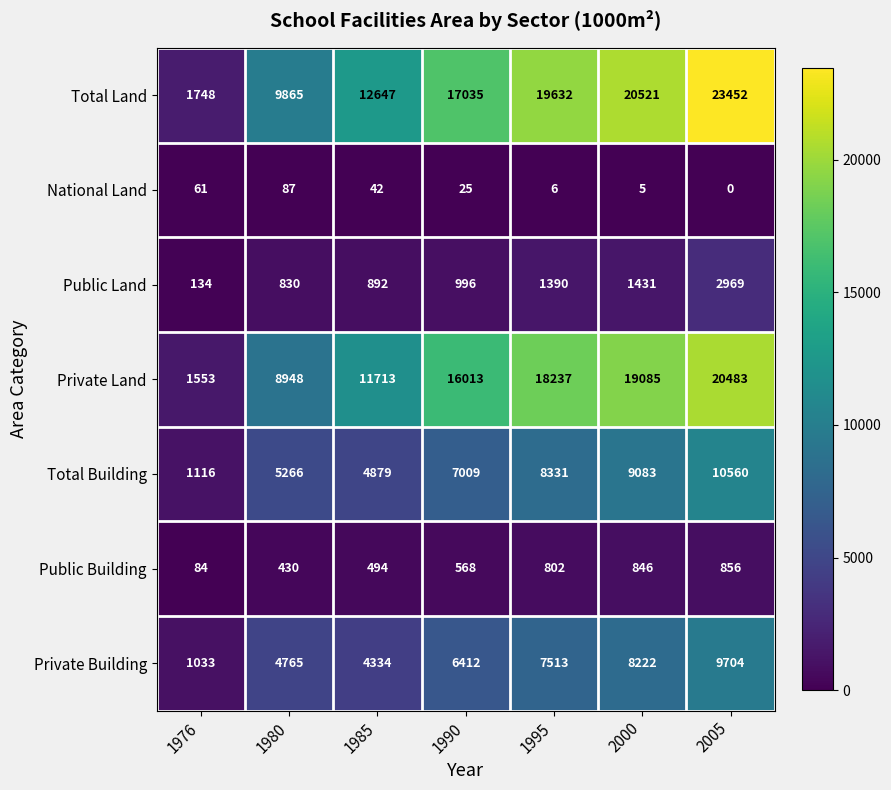

At 2000, list the series in order from largest to smallest.

Total Land, Private Land, Total Building, Private Building, Public Land, Public Building, National Land